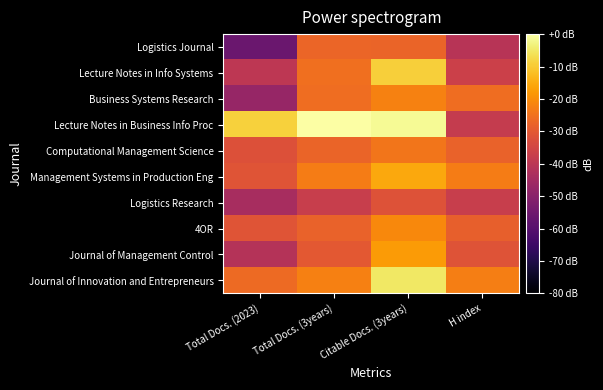

Reading right to left, transcribe all the data shown in this chart.

Journal of Innovation and Entrepreneurs: H index=-22.6	Citable Docs. (3years)=-5.3	Total Docs. (3years)=-22.5	Total Docs. (2023)=-26.5
Journal of Management Control: H index=-31.5	Citable Docs. (3years)=-17.8	Total Docs. (3years)=-30.1	Total Docs. (2023)=-41.4
4OR: H index=-28.5	Citable Docs. (3years)=-20.7	Total Docs. (3years)=-27.9	Total Docs. (2023)=-31.2
Logistics Research: H index=-37.2	Citable Docs. (3years)=-31.7	Total Docs. (3years)=-37.2	Total Docs. (2023)=-43.9
Management Systems in Production Eng: H index=-23.0	Citable Docs. (3years)=-15.6	Total Docs. (3years)=-23.0	Total Docs. (2023)=-31.2
Computational Management Science: H index=-28.0	Citable Docs. (3years)=-24.3	Total Docs. (3years)=-27.7	Total Docs. (2023)=-31.9
Lecture Notes in Business Info Proc: H index=-37.9	Citable Docs. (3years)=-1.3	Total Docs. (3years)=0.0	Total Docs. (2023)=-9.1
Business Systems Research: H index=-25.9	Citable Docs. (3years)=-22.0	Total Docs. (3years)=-25.9	Total Docs. (2023)=-47.4
Lecture Notes in Info Systems: H index=-36.6	Citable Docs. (3years)=-9.2	Total Docs. (3years)=-25.4	Total Docs. (2023)=-39.5
Logistics Journal: H index=-40.9	Citable Docs. (3years)=-27.5	Total Docs. (3years)=-27.4	Total Docs. (2023)=-56.0